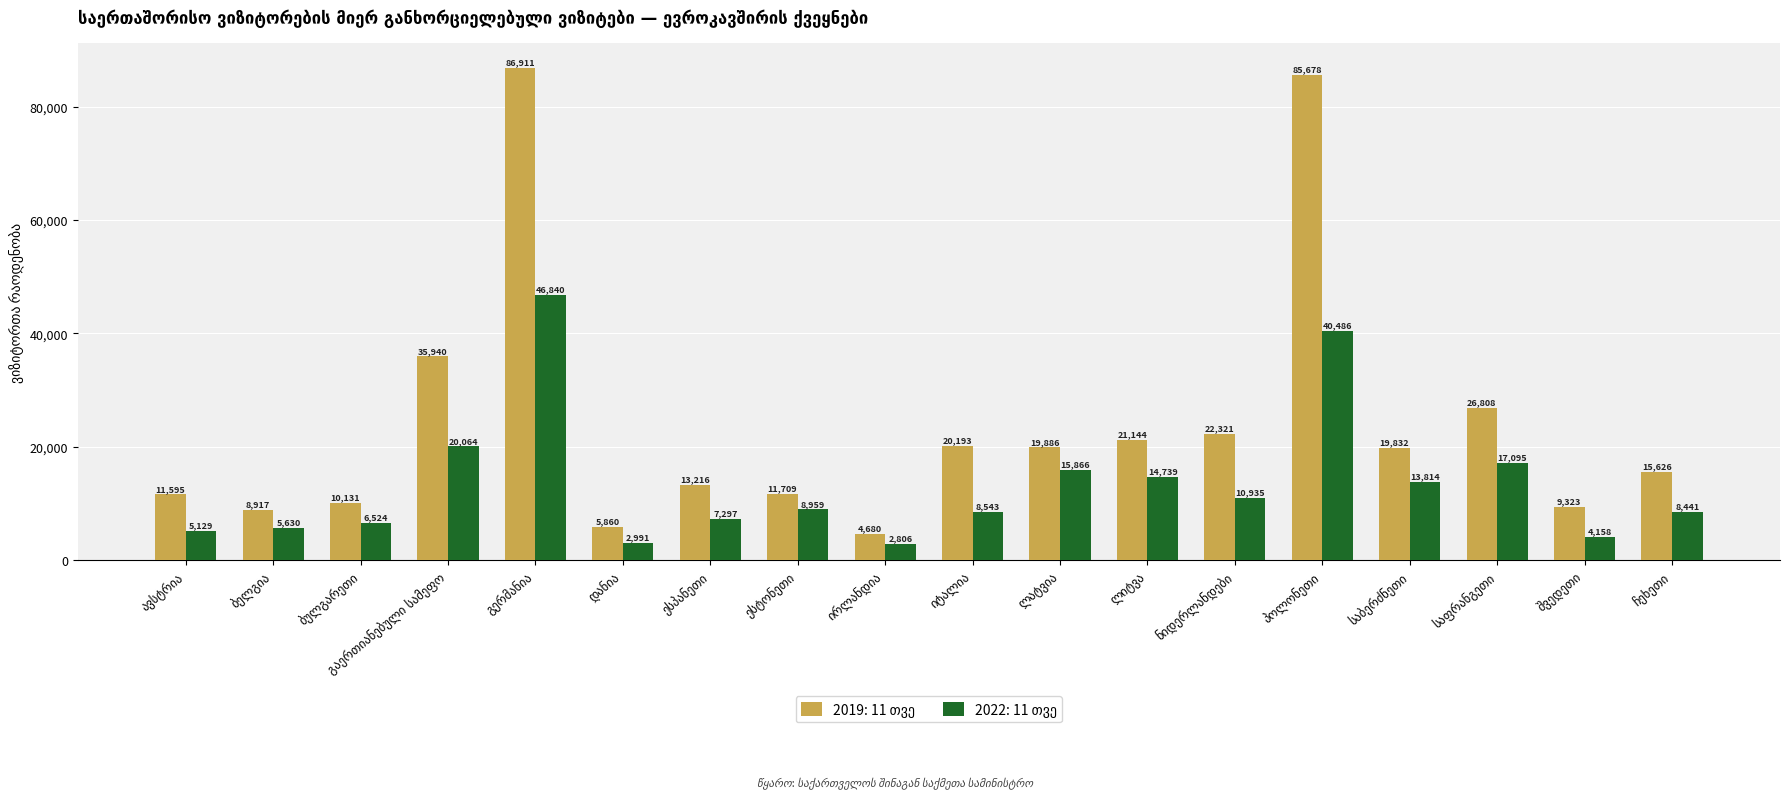

At how many categories does at least one series exceed 9259?

15